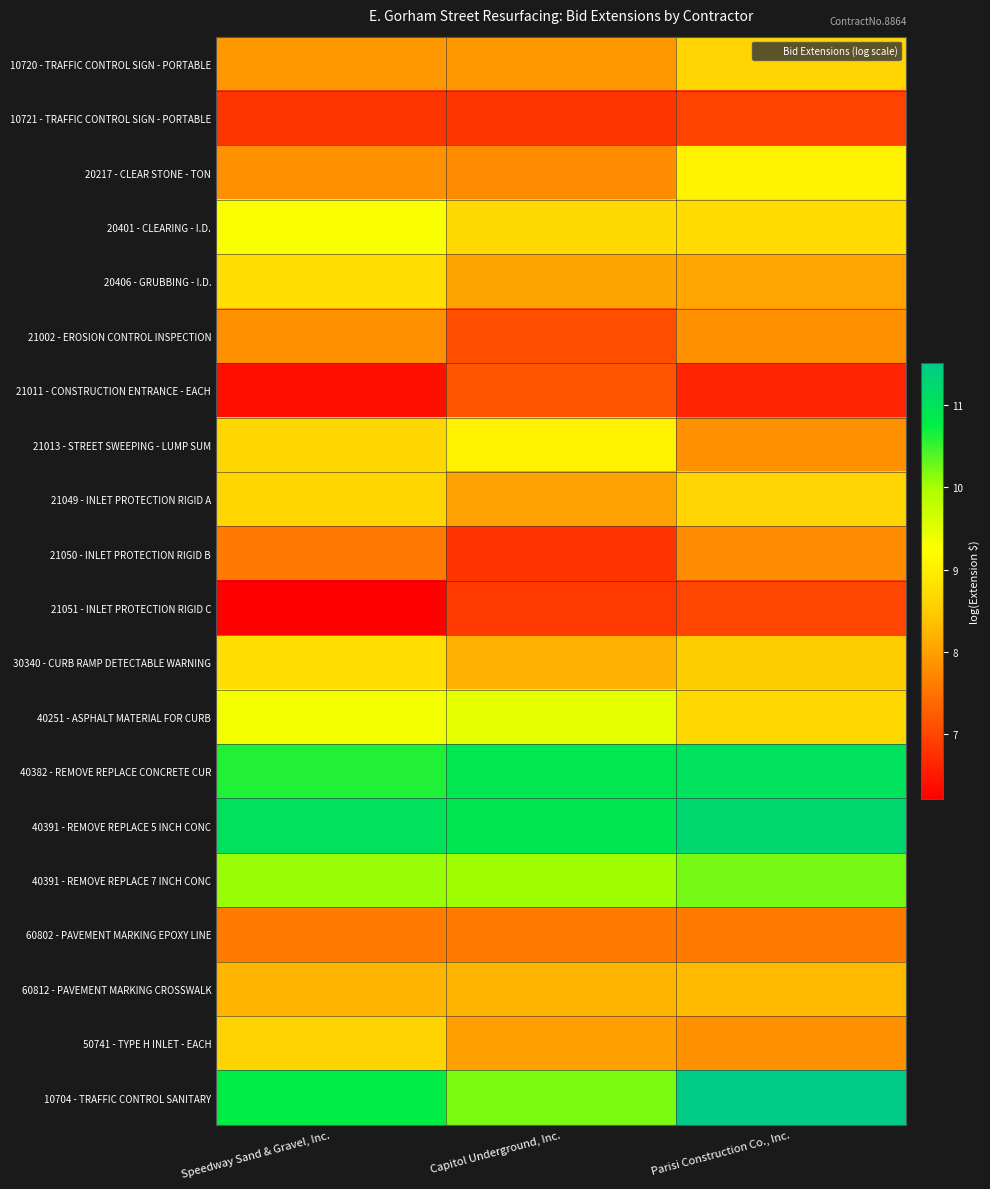

Reading left to right, transcribe all the data shown in this chart.

10720 - TRAFFIC CONTROL SIGN - PORTABLE: Speedway Sand & Gravel, Inc.=7.9	Capitol Underground, Inc.=7.9	Parisi Construction Co., Inc.=8.6
10721 - TRAFFIC CONTROL SIGN - PORTABLE: Speedway Sand & Gravel, Inc.=6.8	Capitol Underground, Inc.=6.8	Parisi Construction Co., Inc.=7.0
20217 - CLEAR STONE - TON: Speedway Sand & Gravel, Inc.=7.8	Capitol Underground, Inc.=7.8	Parisi Construction Co., Inc.=9.0
20401 - CLEARING - I.D.: Speedway Sand & Gravel, Inc.=9.3	Capitol Underground, Inc.=8.7	Parisi Construction Co., Inc.=8.7
20406 - GRUBBING - I.D.: Speedway Sand & Gravel, Inc.=8.8	Capitol Underground, Inc.=8.0	Parisi Construction Co., Inc.=8.0
21002 - EROSION CONTROL INSPECTION: Speedway Sand & Gravel, Inc.=7.8	Capitol Underground, Inc.=7.1	Parisi Construction Co., Inc.=7.8
21011 - CONSTRUCTION ENTRANCE - EACH: Speedway Sand & Gravel, Inc.=6.4	Capitol Underground, Inc.=7.2	Parisi Construction Co., Inc.=6.6
21013 - STREET SWEEPING - LUMP SUM: Speedway Sand & Gravel, Inc.=8.6	Capitol Underground, Inc.=9.0	Parisi Construction Co., Inc.=7.8
21049 - INLET PROTECTION RIGID A: Speedway Sand & Gravel, Inc.=8.6	Capitol Underground, Inc.=8.0	Parisi Construction Co., Inc.=8.6
21050 - INLET PROTECTION RIGID B: Speedway Sand & Gravel, Inc.=7.6	Capitol Underground, Inc.=6.8	Parisi Construction Co., Inc.=7.8
21051 - INLET PROTECTION RIGID C: Speedway Sand & Gravel, Inc.=6.2	Capitol Underground, Inc.=6.9	Parisi Construction Co., Inc.=7.0
30340 - CURB RAMP DETECTABLE WARNING: Speedway Sand & Gravel, Inc.=8.8	Capitol Underground, Inc.=8.2	Parisi Construction Co., Inc.=8.5
40251 - ASPHALT MATERIAL FOR CURB: Speedway Sand & Gravel, Inc.=9.3	Capitol Underground, Inc.=9.5	Parisi Construction Co., Inc.=8.7
40382 - REMOVE REPLACE CONCRETE CUR: Speedway Sand & Gravel, Inc.=10.6	Capitol Underground, Inc.=10.9	Parisi Construction Co., Inc.=11.0
40391 - REMOVE REPLACE 5 INCH CONC: Speedway Sand & Gravel, Inc.=11.0	Capitol Underground, Inc.=10.9	Parisi Construction Co., Inc.=11.2
40391 - REMOVE REPLACE 7 INCH CONC: Speedway Sand & Gravel, Inc.=10.1	Capitol Underground, Inc.=10.0	Parisi Construction Co., Inc.=10.2
60802 - PAVEMENT MARKING EPOXY LINE: Speedway Sand & Gravel, Inc.=7.6	Capitol Underground, Inc.=7.6	Parisi Construction Co., Inc.=7.6
60812 - PAVEMENT MARKING CROSSWALK: Speedway Sand & Gravel, Inc.=8.2	Capitol Underground, Inc.=8.2	Parisi Construction Co., Inc.=8.3
50741 - TYPE H INLET - EACH: Speedway Sand & Gravel, Inc.=8.6	Capitol Underground, Inc.=8.0	Parisi Construction Co., Inc.=7.8
10704 - TRAFFIC CONTROL SANITARY: Speedway Sand & Gravel, Inc.=10.8	Capitol Underground, Inc.=10.2	Parisi Construction Co., Inc.=11.5